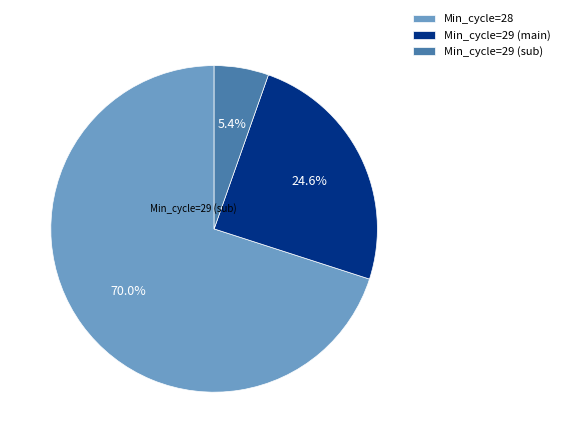

Approximately how many times larger is the value at Min_cycle=29 (main) compared to Min_cycle=29 (sub)?

4.6